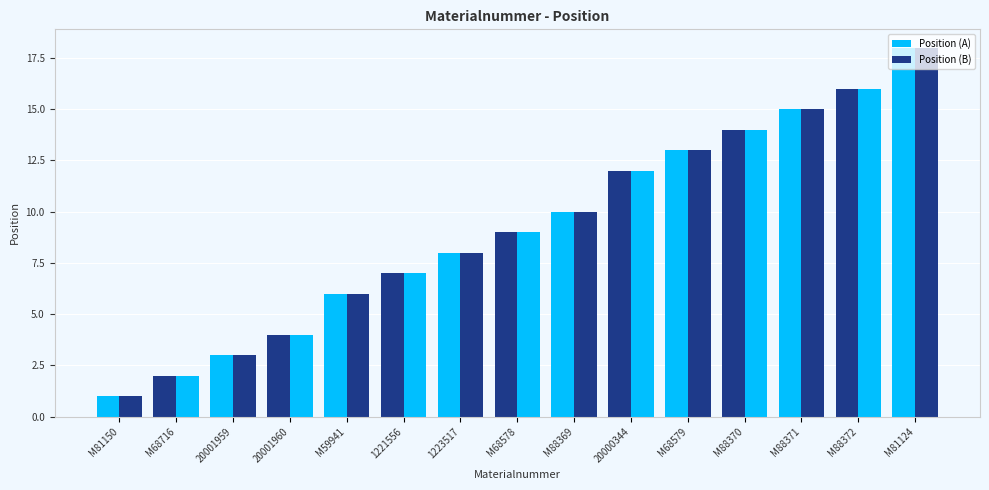

Count the number of data series in this chart.

2